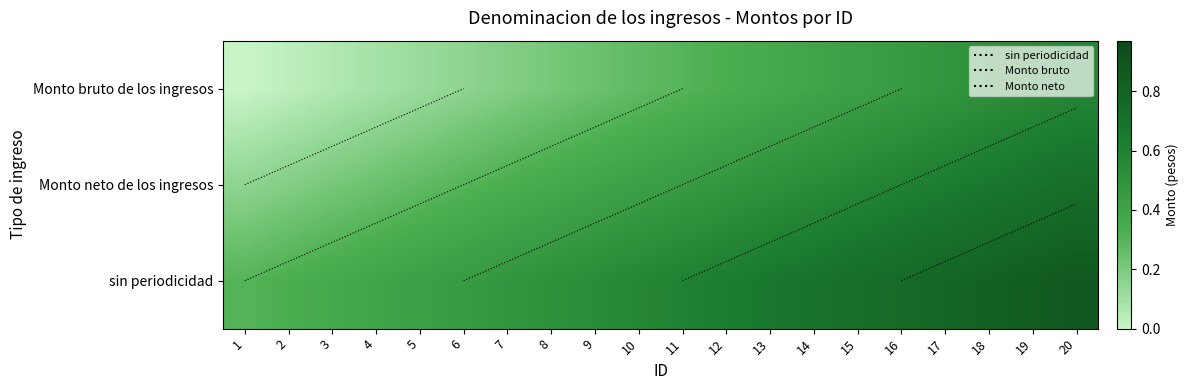

What is the maximum value shown in the chart?

0.9